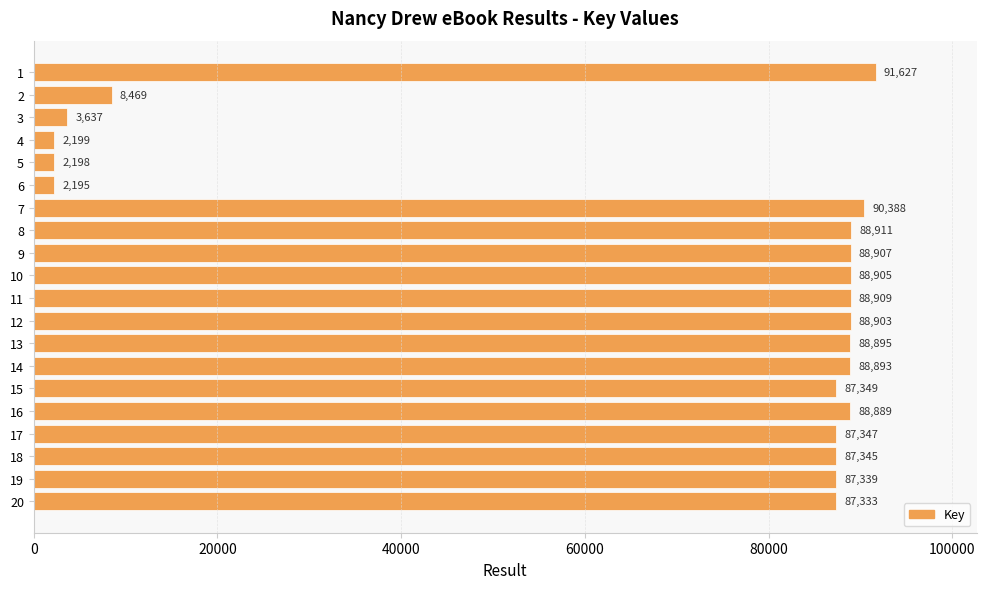

Approximately how many times larger is the value at 18 compared to 7?

1.0